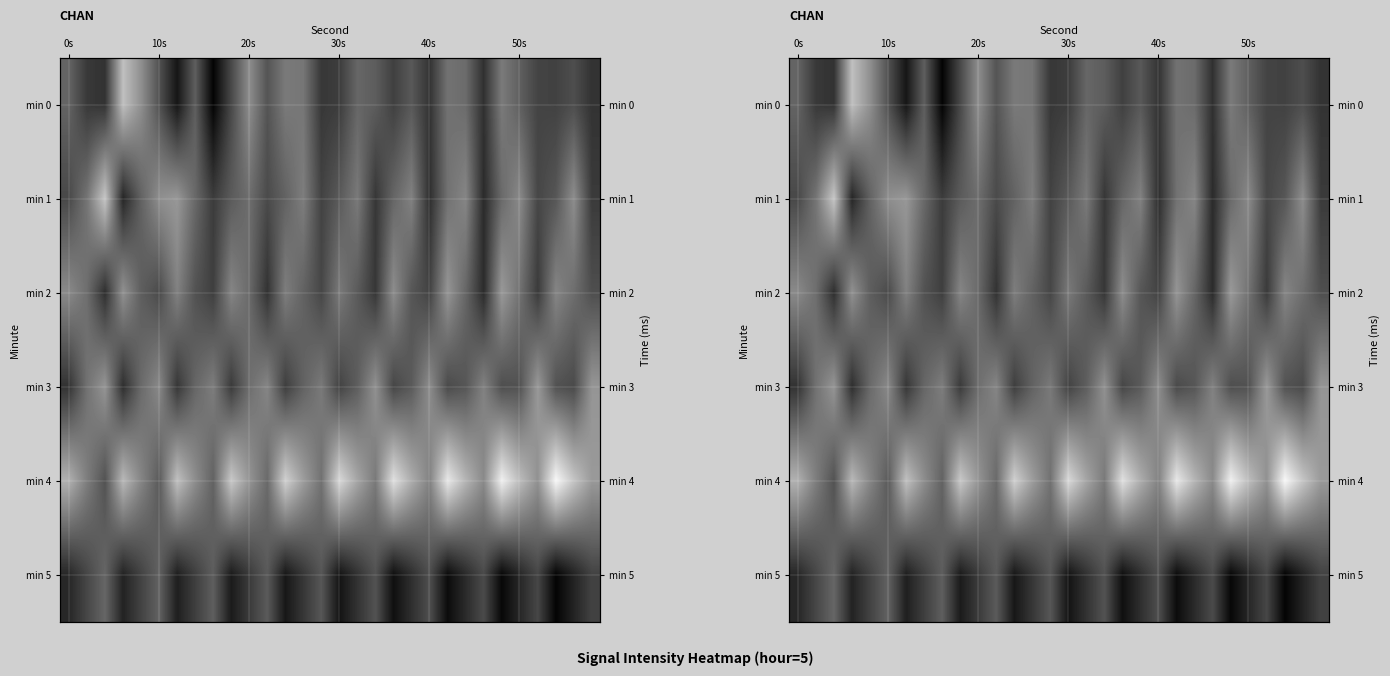

What is the spread (max minus min) of values at 11?

2.1